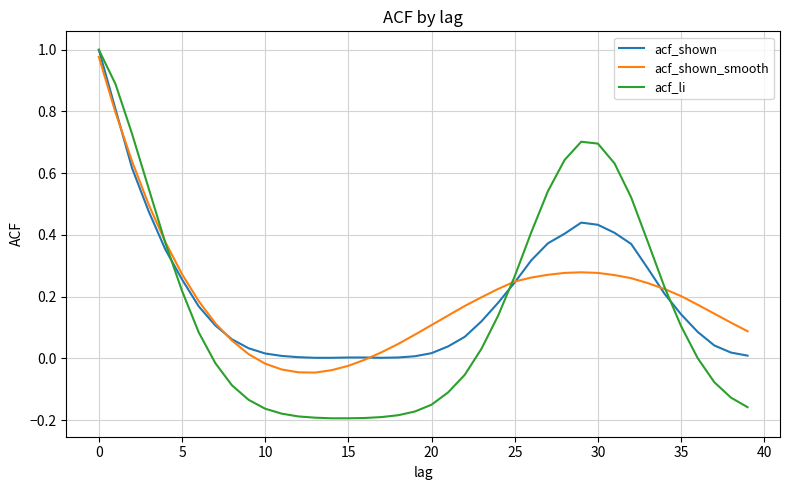

Which series has the widest spread of values?

acf_li